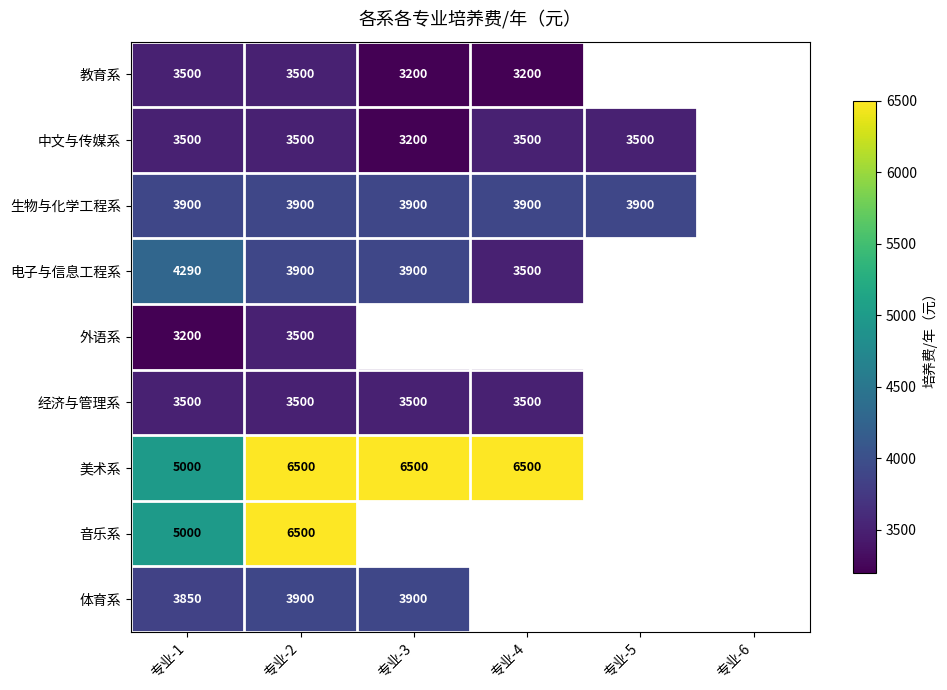

What is the difference between the highest and lowest values at 专业-1?

1800